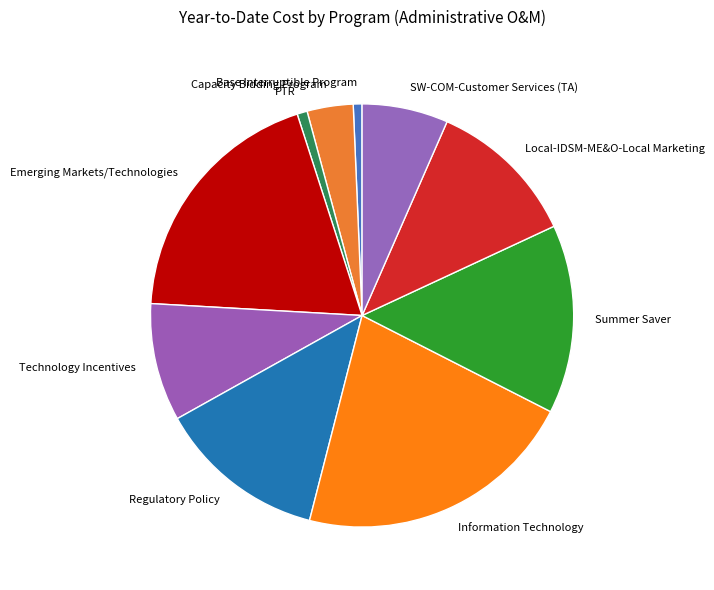

Count the number of slices in the pie.

10